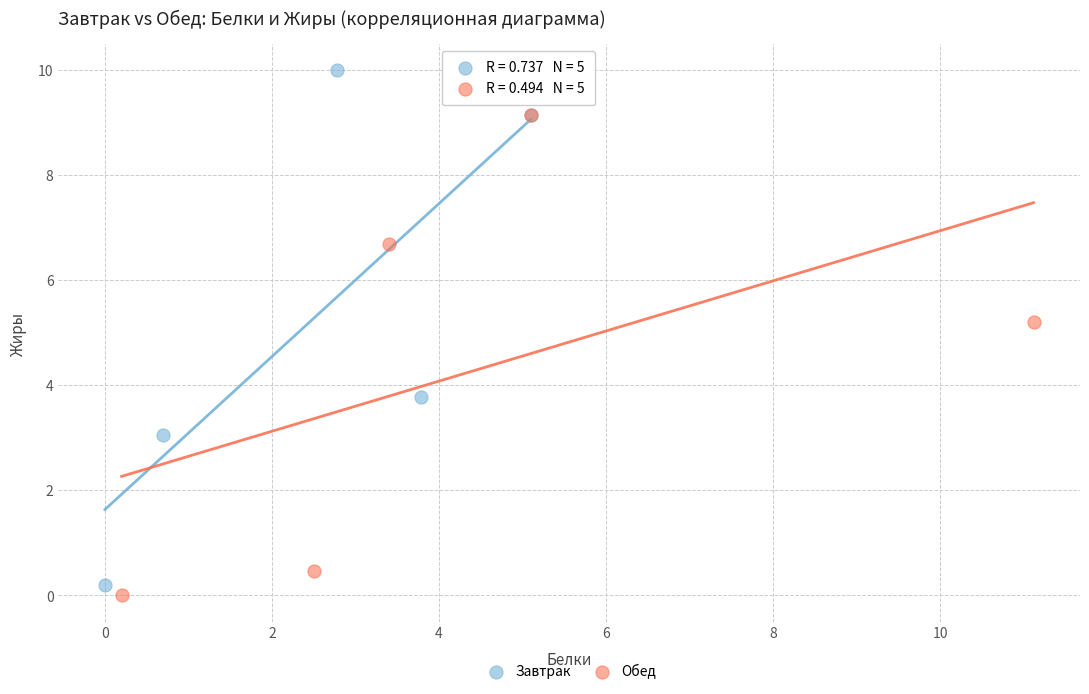

Which series reaches the maximum Y coordinate?

Завтрак